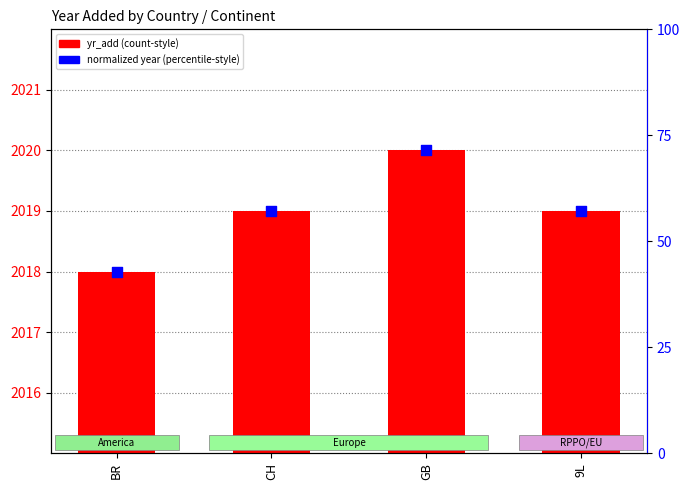

At which category is the sum across all series the highest?

GB